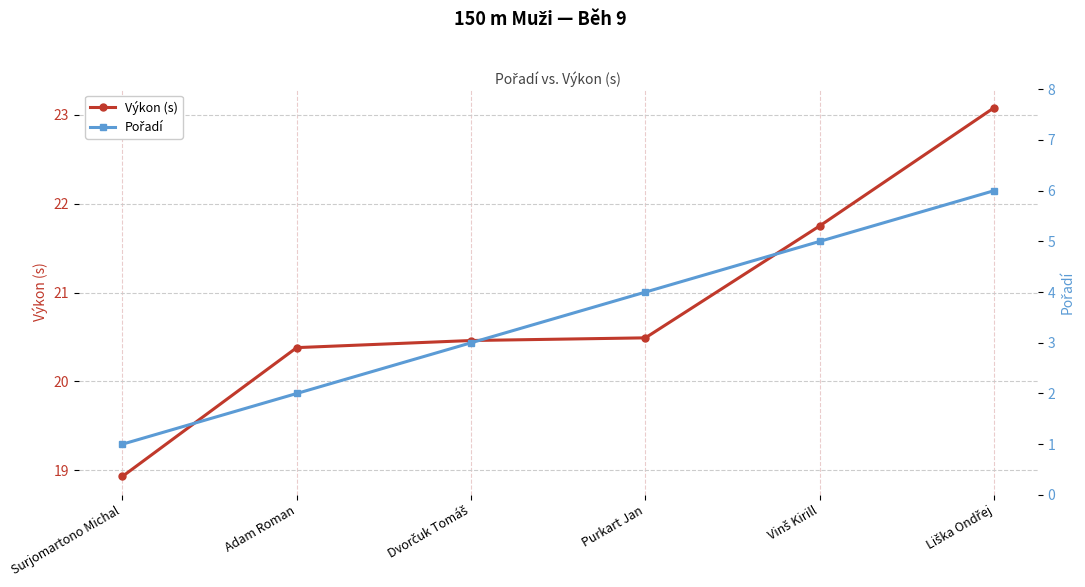

What are all the series names shown in the legend?

Výkon (s), Pořadí